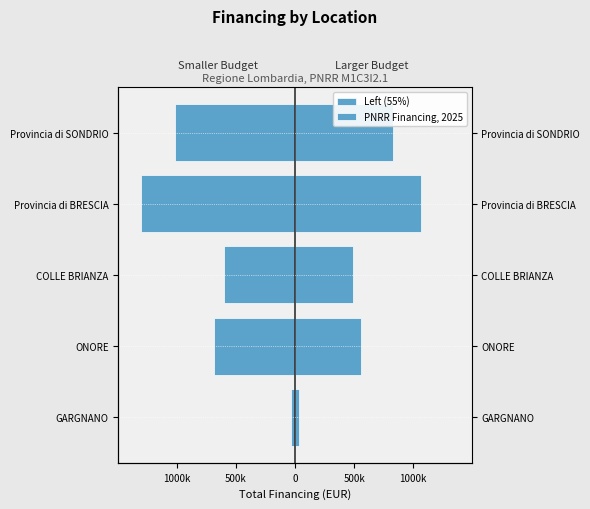

What are all the series names shown in the legend?

Left (55%), PNRR Financing, 2025